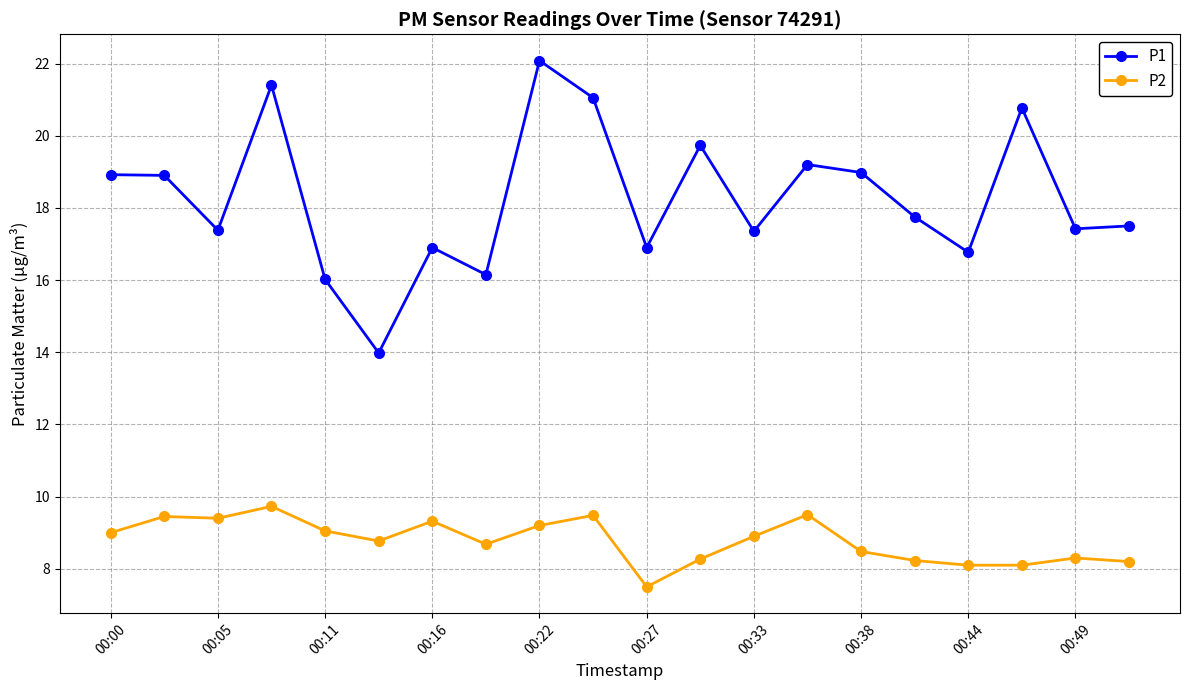

Which series has the largest total across all categories?

P1